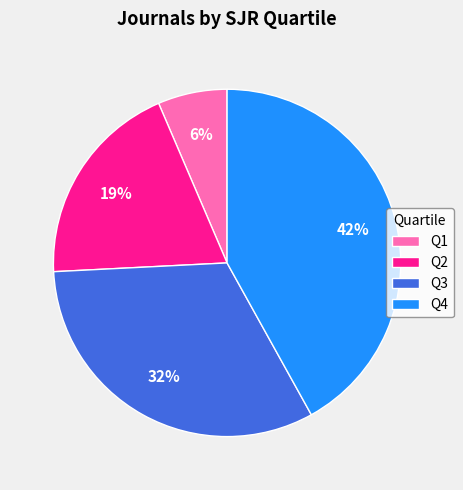

What is the largest slice in the pie chart?

Q4